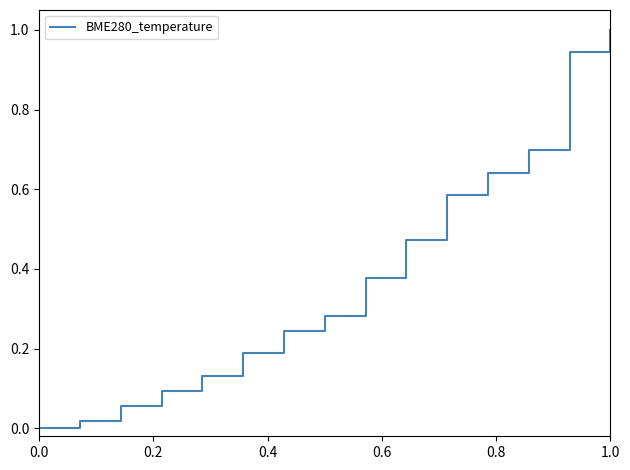

What is the maximum value shown in the chart?

1.0